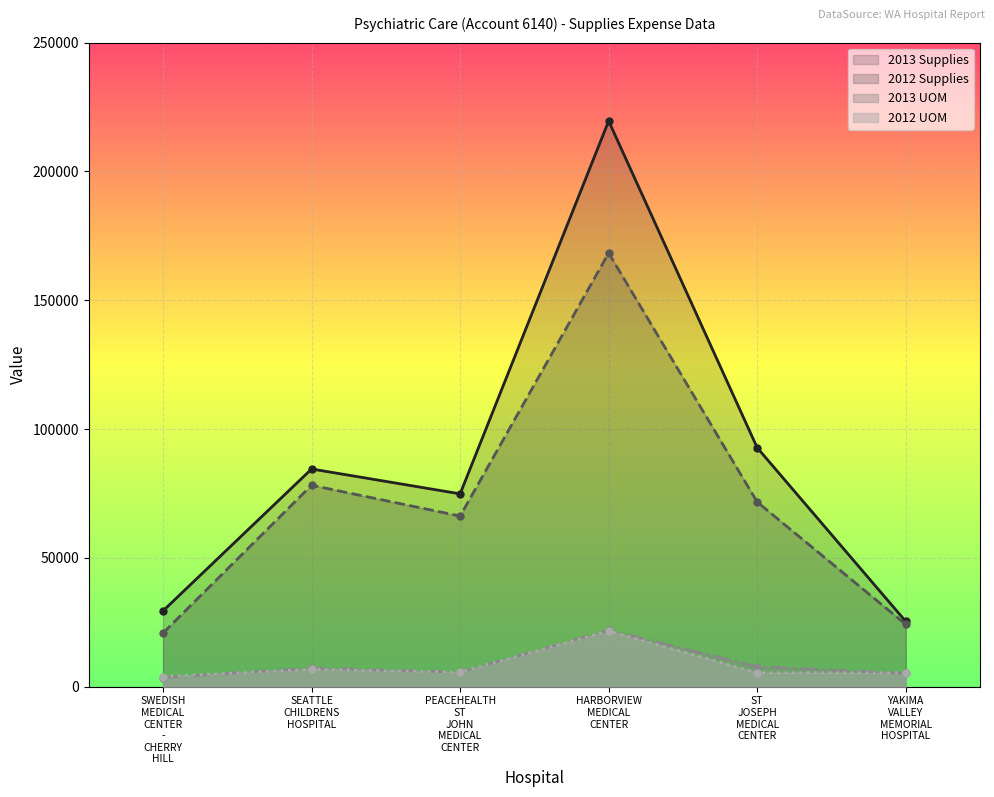

What is the average value of the 2013 UOM series?

8544